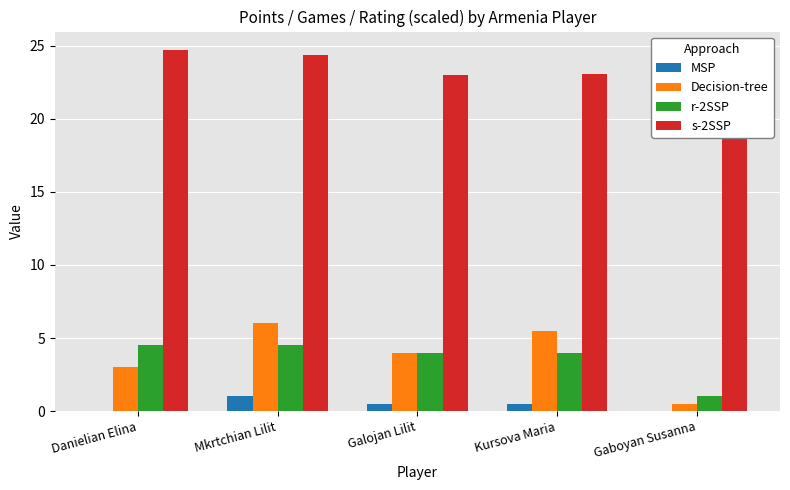

What is the total value across all series at Gaboyan Susanna?

23.2